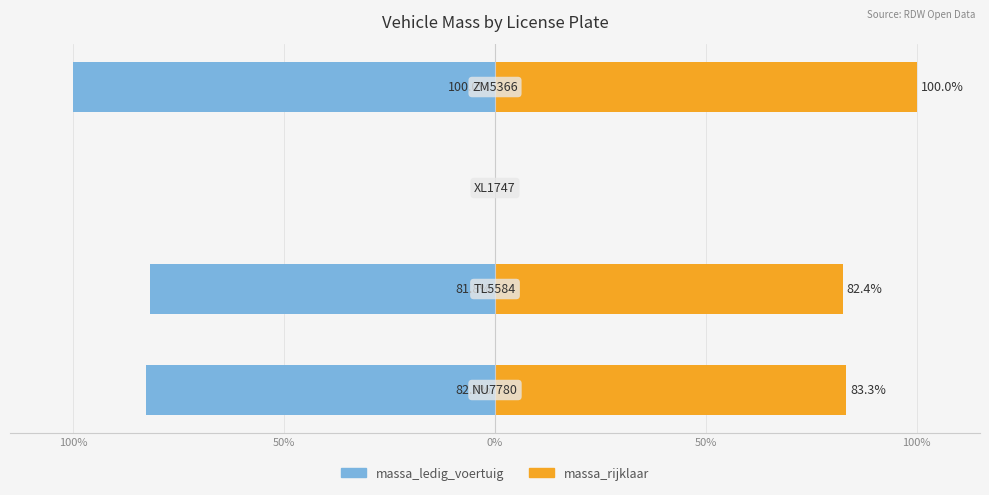

List the series in order of their overall mean, highest first.

massa_rijklaar, massa_ledig_voertuig